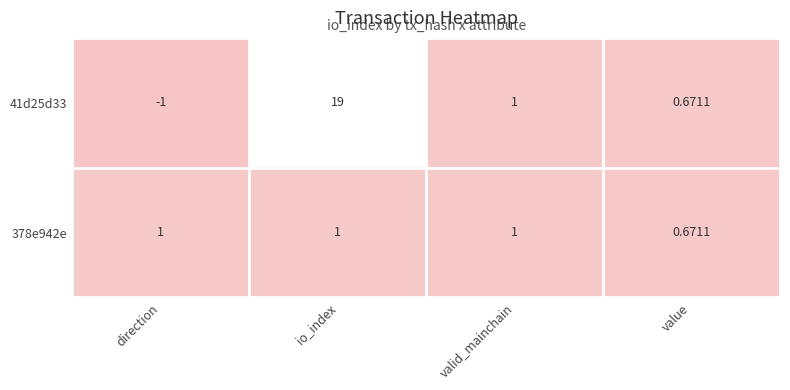

At which label does 41d25d33 reach its peak?

io_index